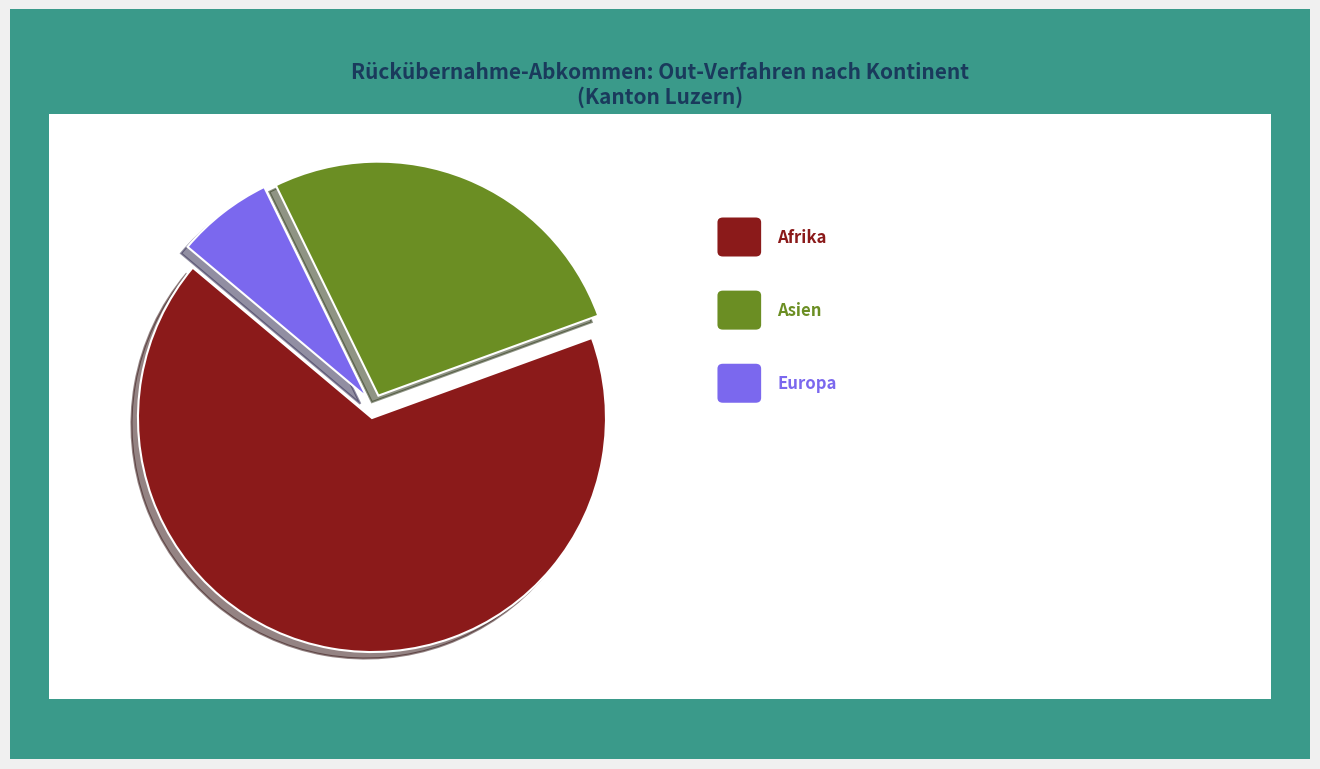

Is there a majority slice in this chart?

Yes